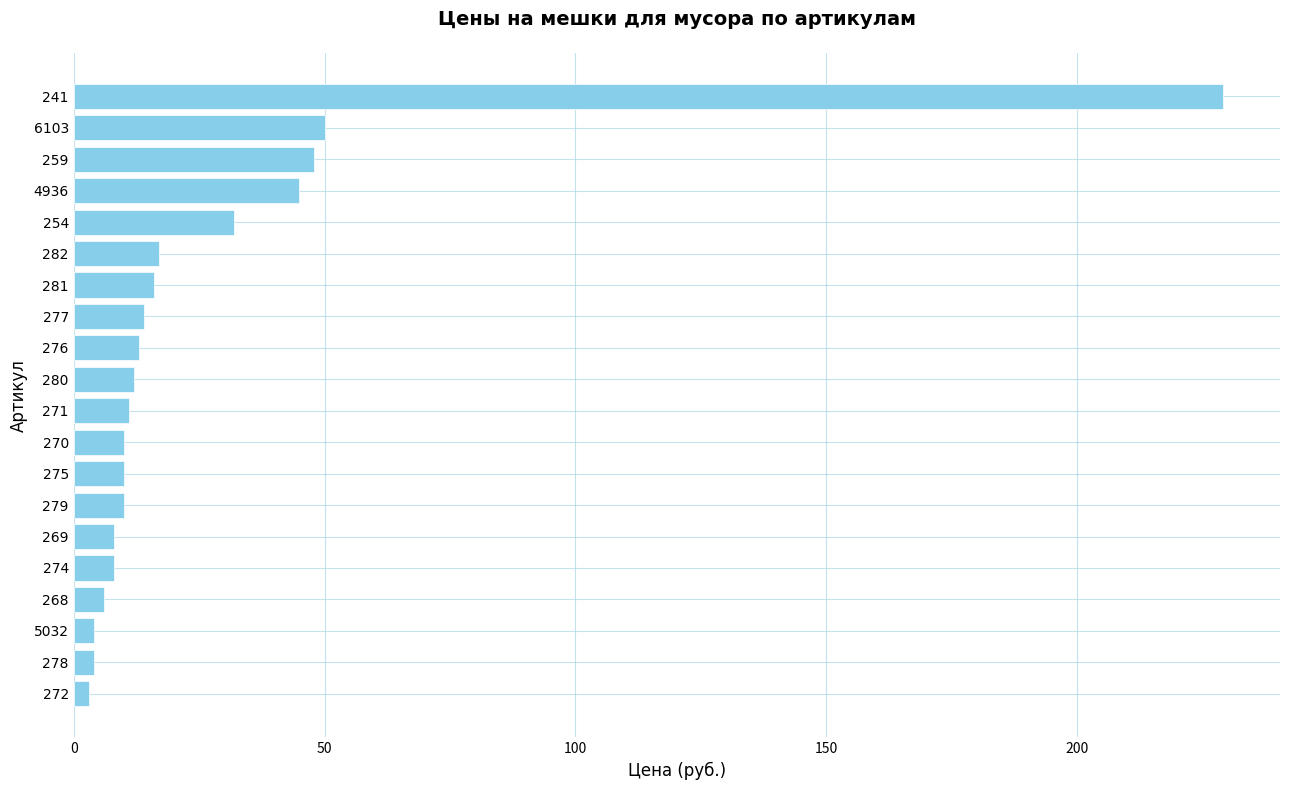

Reading bottom to top, transcribe all the data shown in this chart.

272=3	278=4	5032=4	268=6	274=8	269=8	279=10	275=10	270=10	271=11	280=12	276=13	277=14	281=16	282=17	254=32	4936=45	259=48	6103=50	241=229